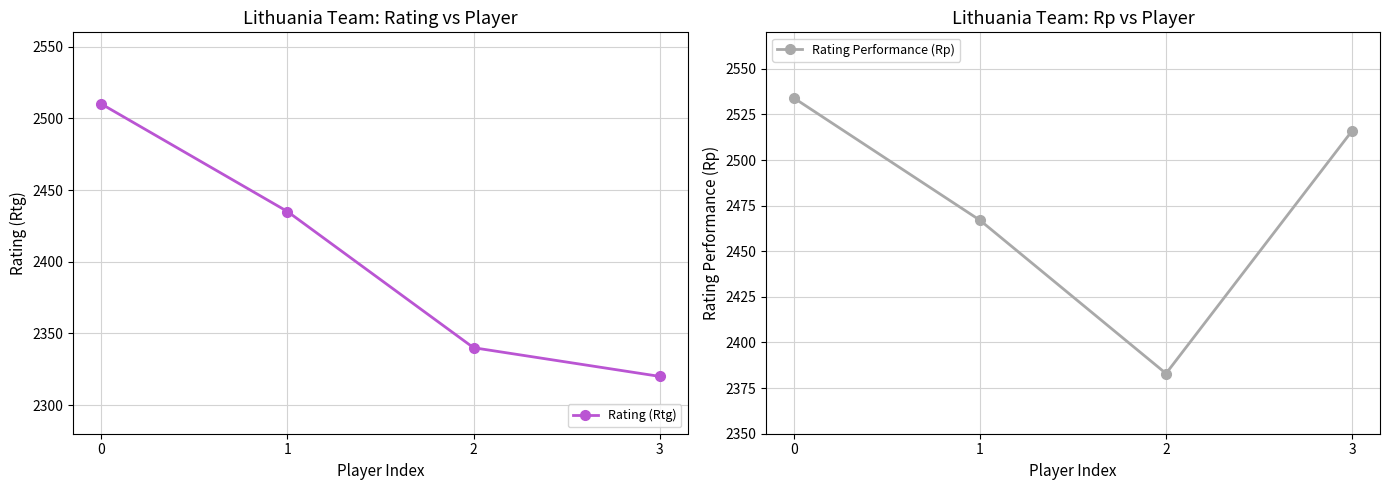

How many values in the Rating Performance (Rp) series are below 2516?

2